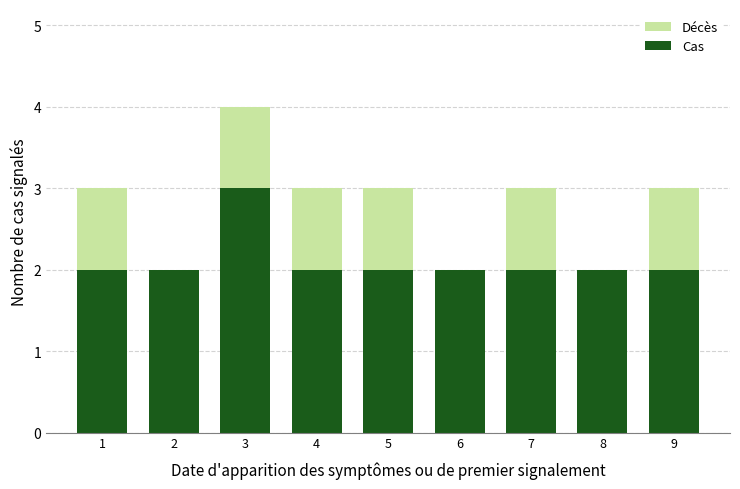

Reading right to left, list the values for the Cas series.

9=2	8=2	7=2	6=2	5=2	4=2	3=3	2=2	1=2